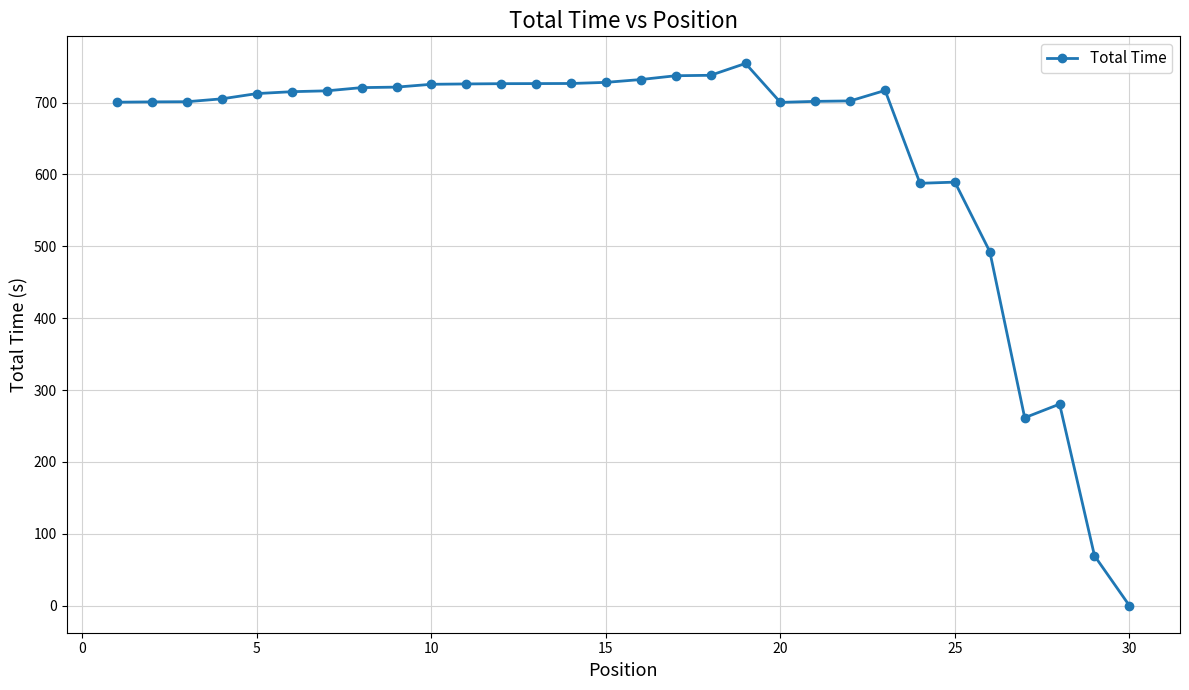

What is the sum of all values?

18817.9